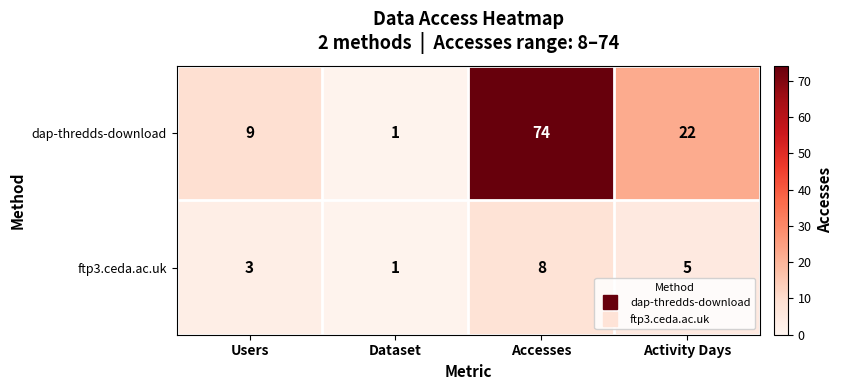

Reading left to right, list all the values displayed in this chart.

dap-thredds-download: 9	1	74	22
ftp3.ceda.ac.uk: 3	1	8	5